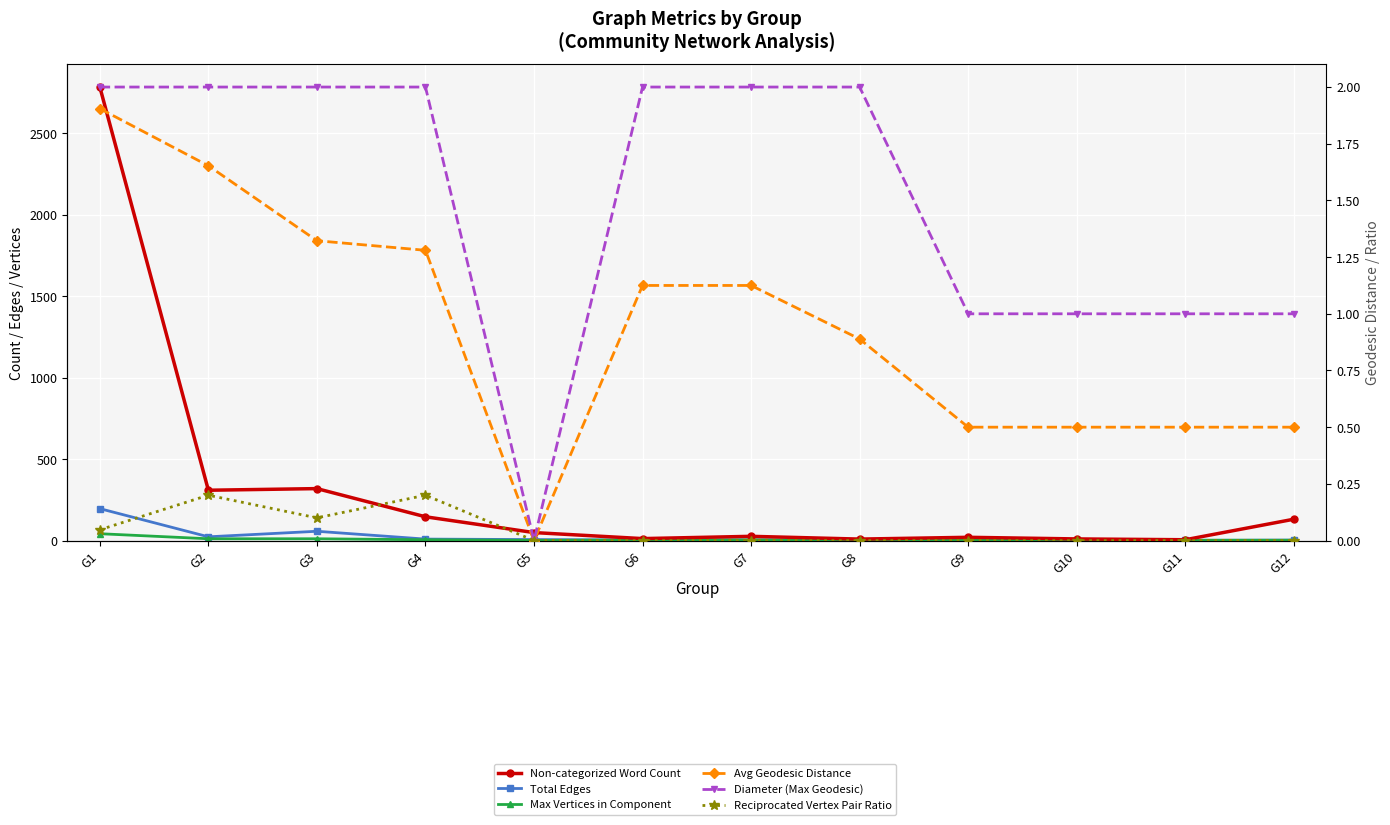

Which label corresponds to the smallest value in the chart?

G5